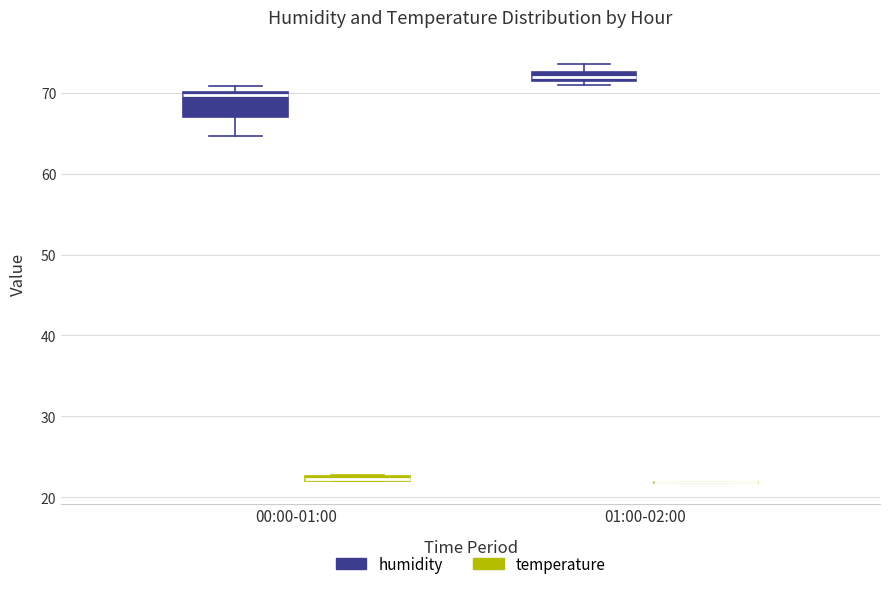

Where is the upper edge of the box for 00:00-01:00 (temperature) on the y-axis? The values are not printed on the chart, so give them approximately, as read against the axis.

23